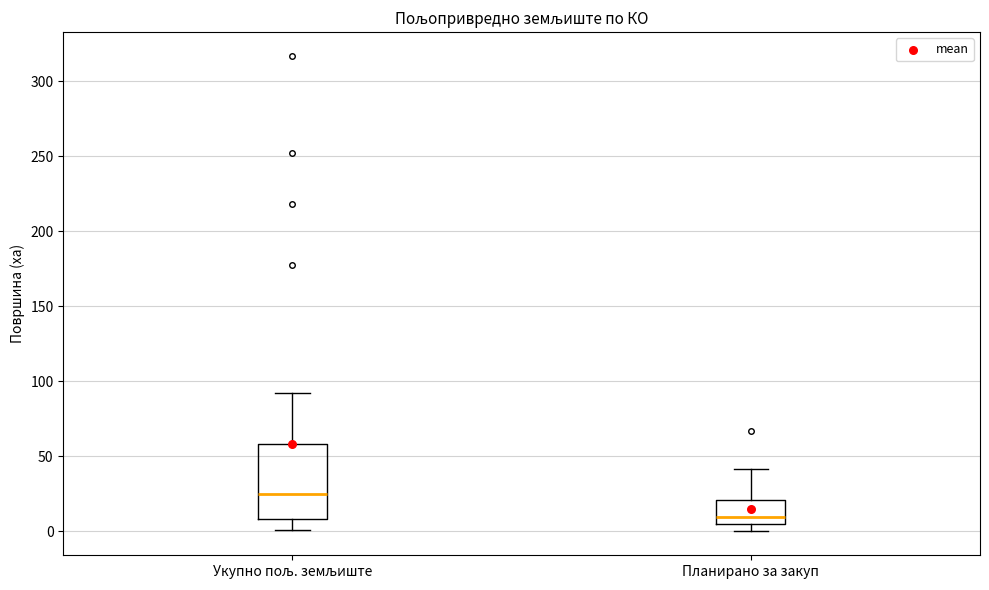

Reading left to right, transcribe this box plot: for each box, give where its median line is, the range the box spans, and where its two whiskers end, as read against the y-axis. The values are not printed on the chart, so give them approximately, as read against the axis.

Укупно пољ. земљиште: median 25, box 10 to 60, whiskers 0 to 90
Планирано за закуп: median 10, box 5 to 20, whiskers 0 to 40